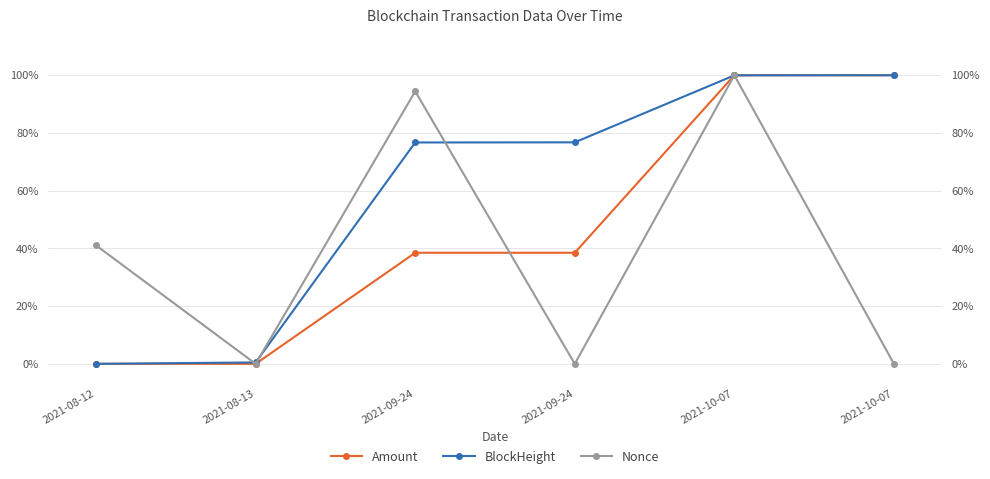

Which series has the widest spread of values?

Amount